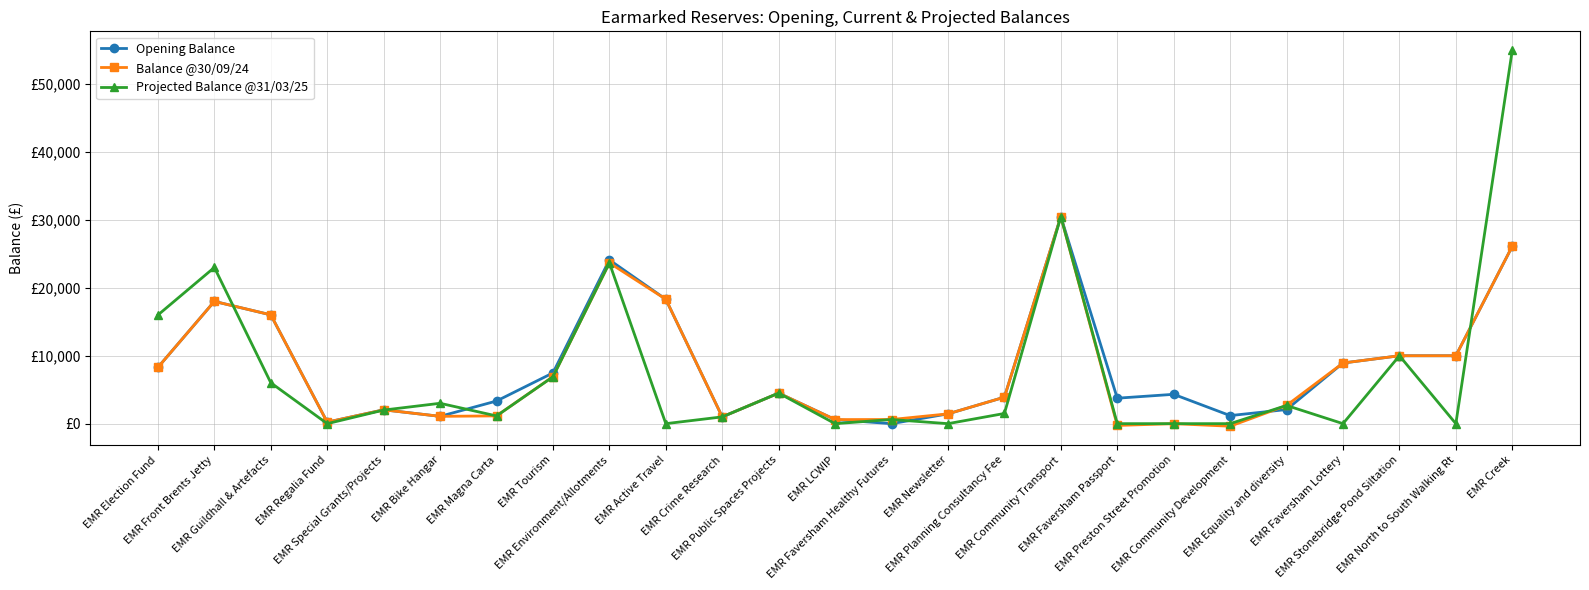

How many positive values does the Balance @30/09/24 series have?

22